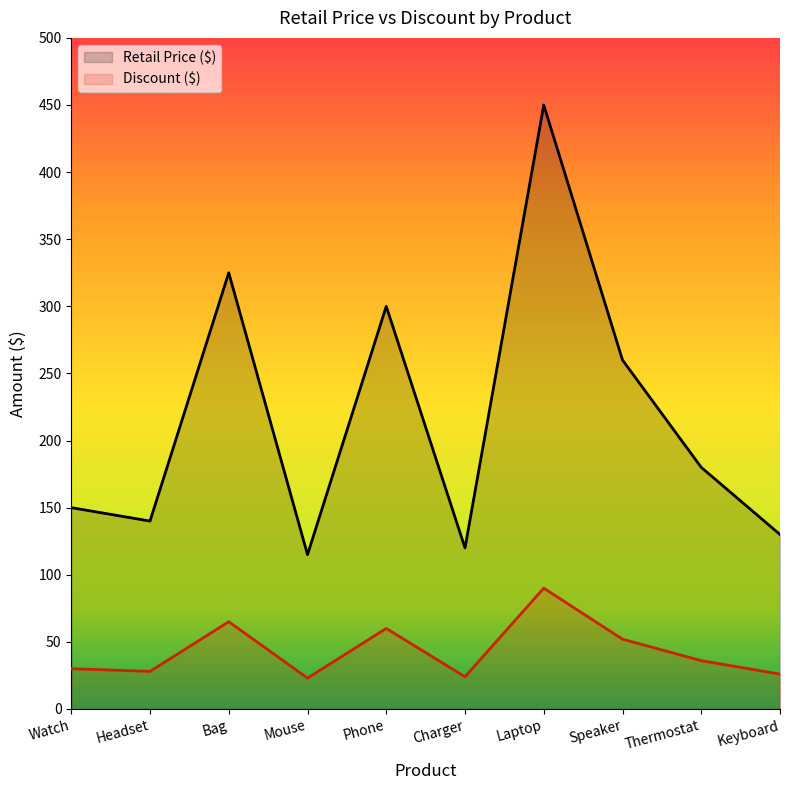

Which series has the largest total across all categories?

Retail Price ($)